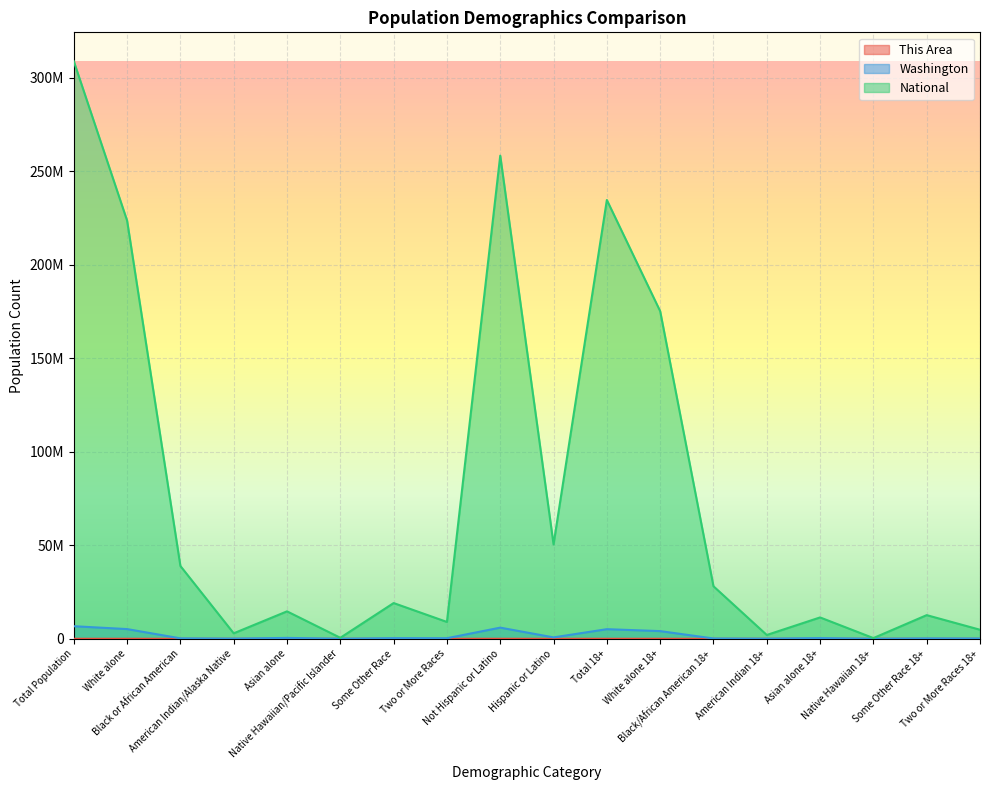

Read the Washington value at White alone 18+.

4113056